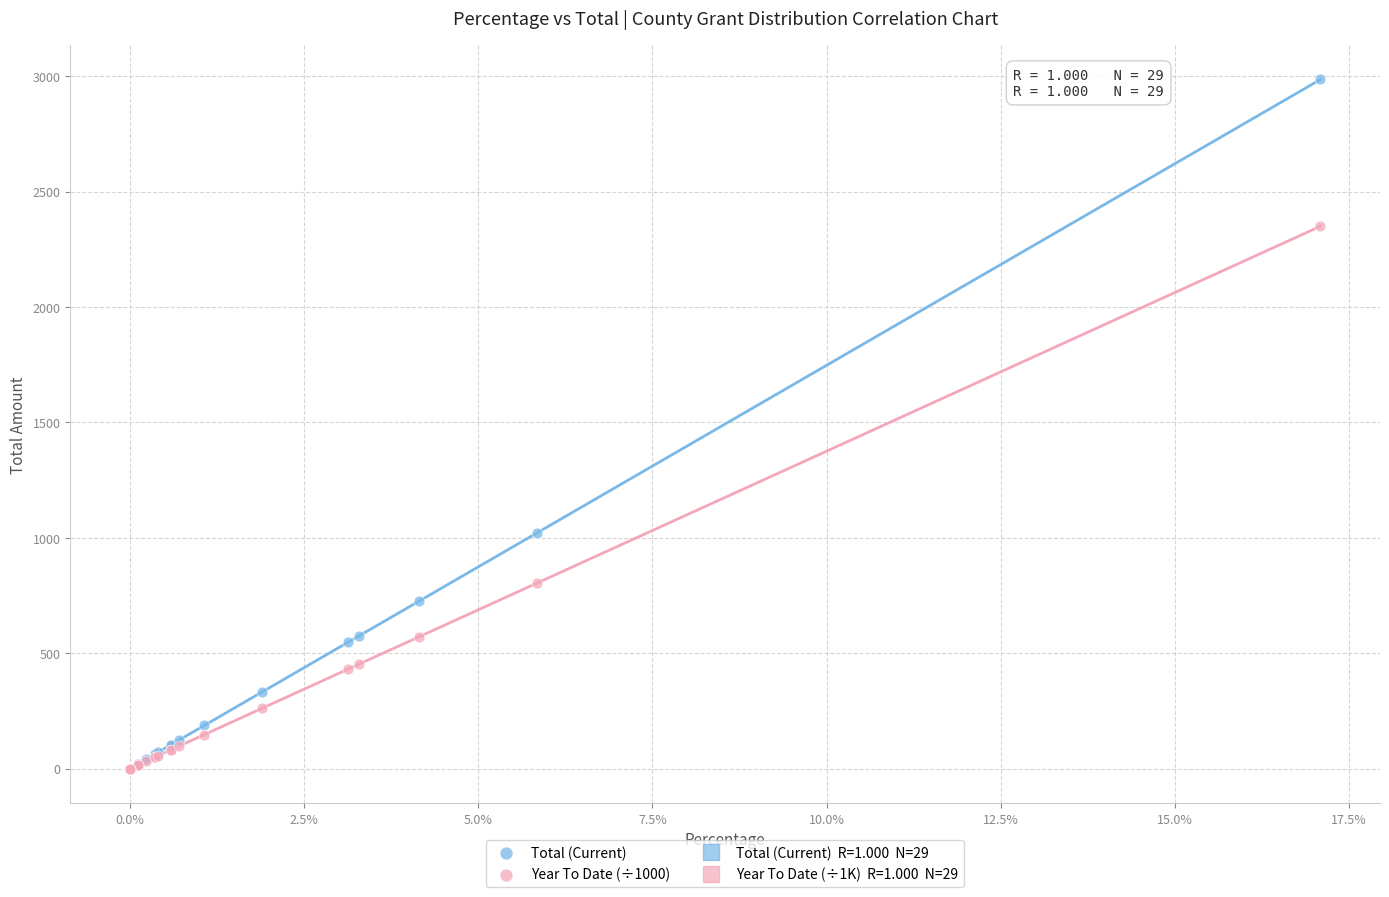

Which series reaches the maximum Y coordinate?

Total (Current)